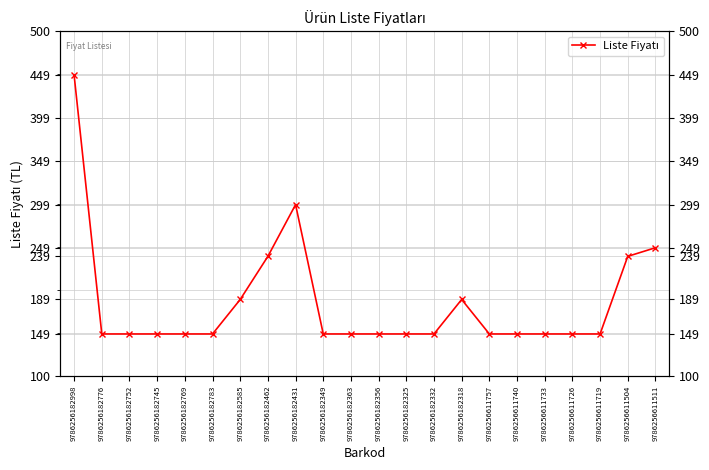

List the labels in order of value, largest first.

9786256182998, 9786256182431, 9786256611511, 9786256182462, 9786256611504, 9786256182585, 9786256182318, 9786256182776, 9786256182752, 9786256182745, 9786256182769, 9786256182783, 9786256182349, 9786256182363, 9786256182356, 9786256182325, 9786256182332, 9786256611757, 9786256611740, 9786256611733, 9786256611726, 9786256611719